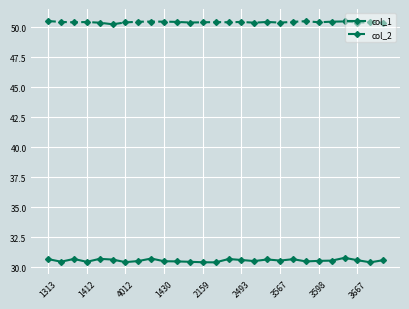

What is the value of the col_2 point at the 24th from the left?

50.5